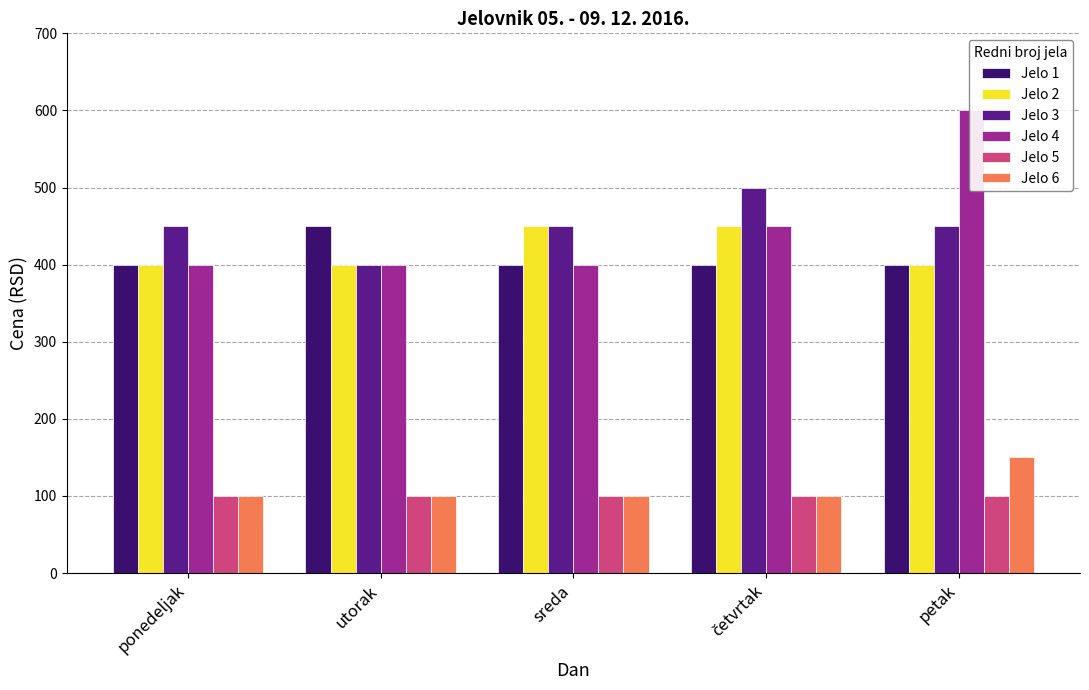

Which series changed the most between utorak and petak?

Jelo 4